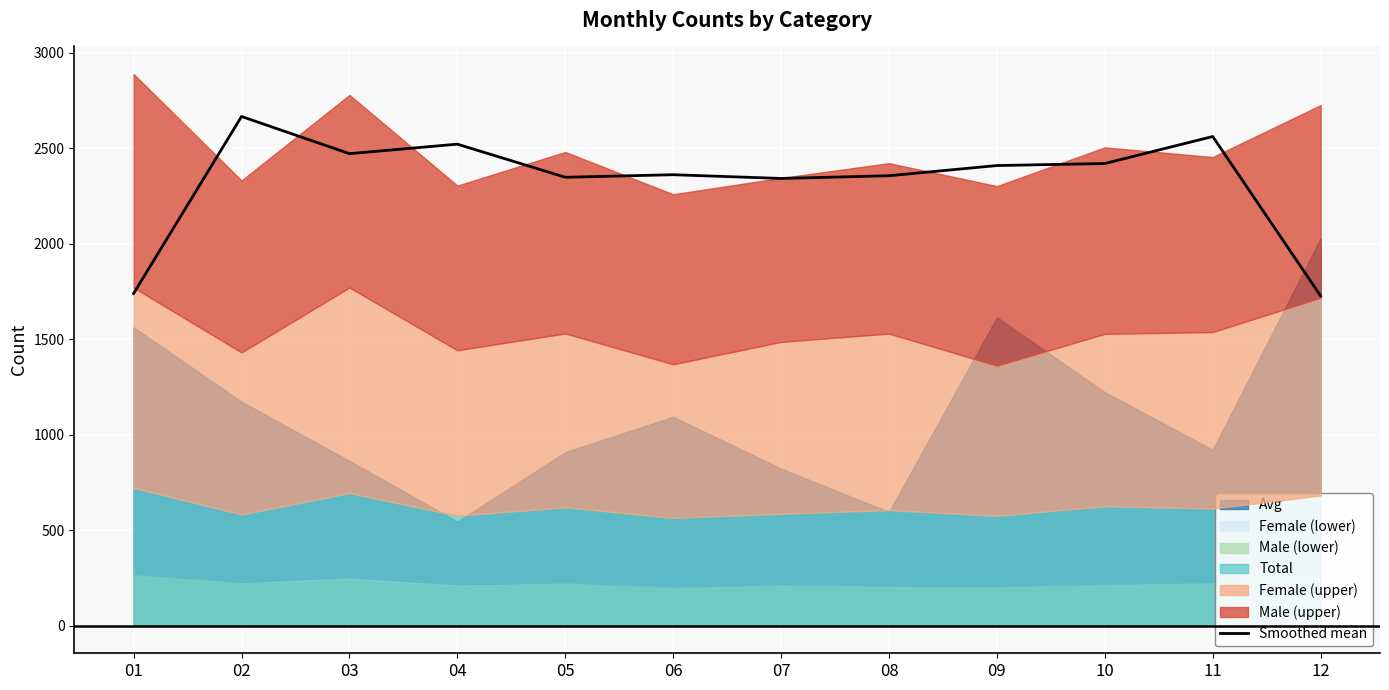

Reading left to right, extract all data points from this chart.

01=1739.6	02=2665.8	03=2471.1	04=2520.9	05=2347.6	06=2360.9	07=2341.3	08=2355.6	09=2408.9	10=2419.6	11=2560.9	12=1726.2